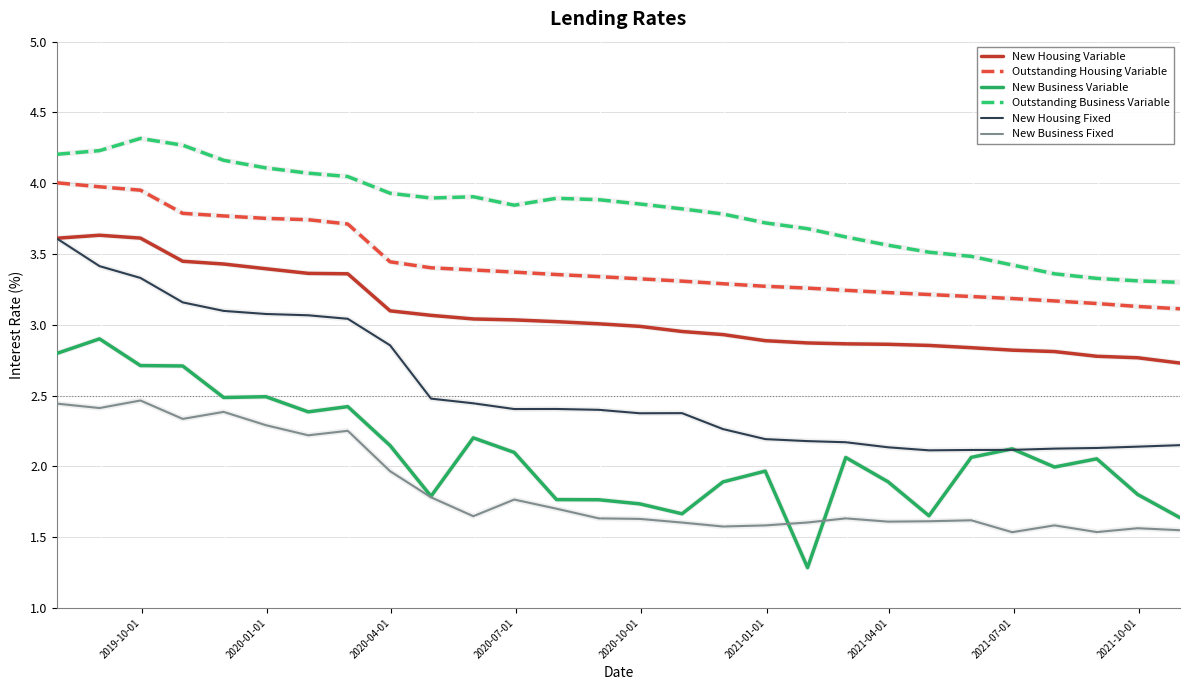

True or false: New Housing Fixed and Outstanding Business Variable cross at least once.

False